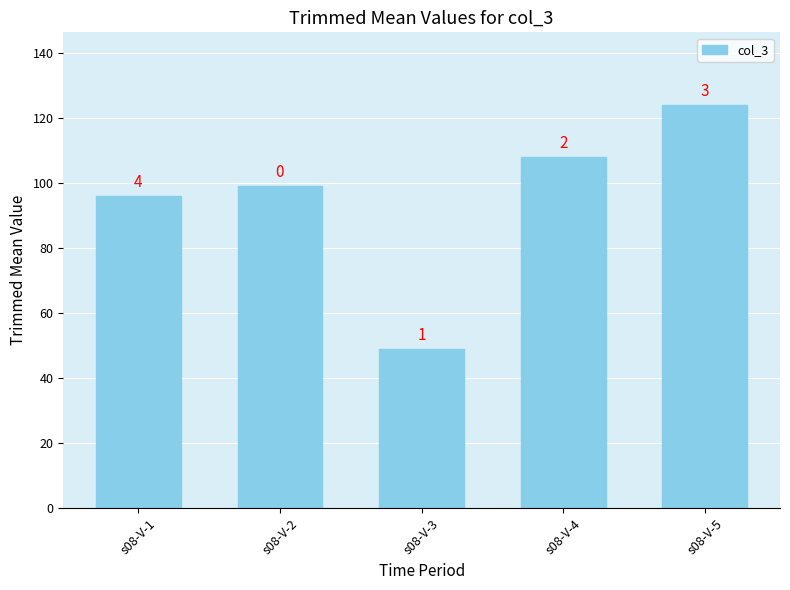

Where is the data nearest to the value 86?

s08-V-1